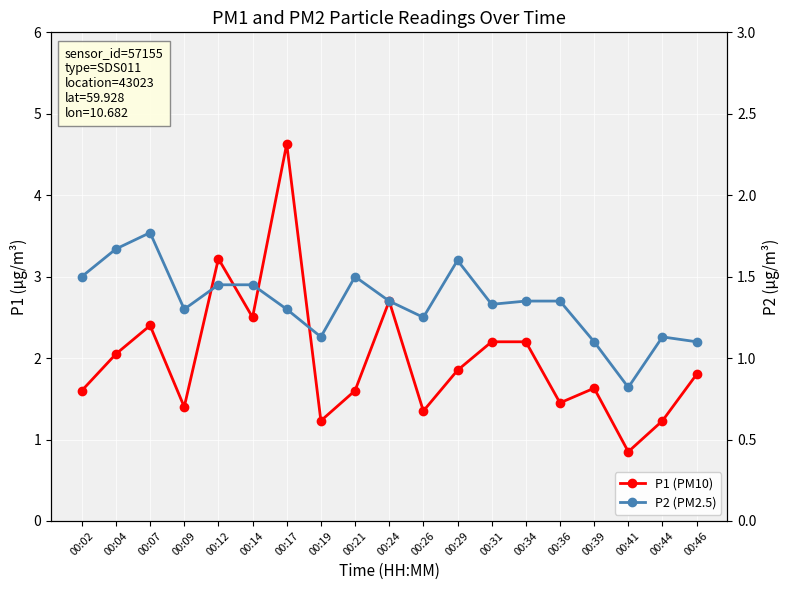

Does the chart display data point markers on the line(s)?

Yes